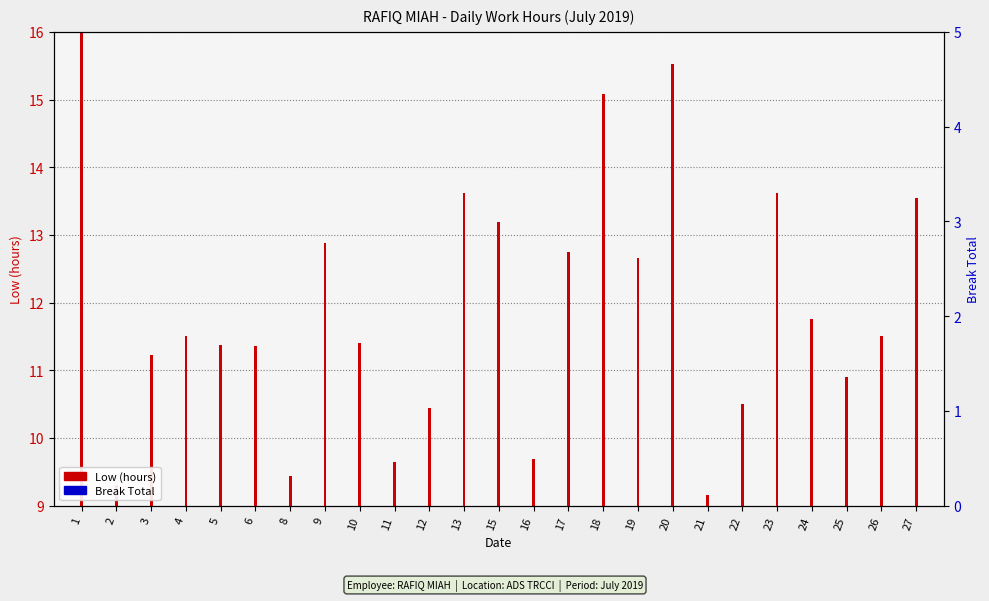

Rank the categories by Break Total value from lowest to highest.

1, 2, 3, 4, 5, 6, 8, 9, 10, 11, 12, 13, 15, 16, 17, 18, 19, 20, 21, 22, 23, 24, 25, 26, 27